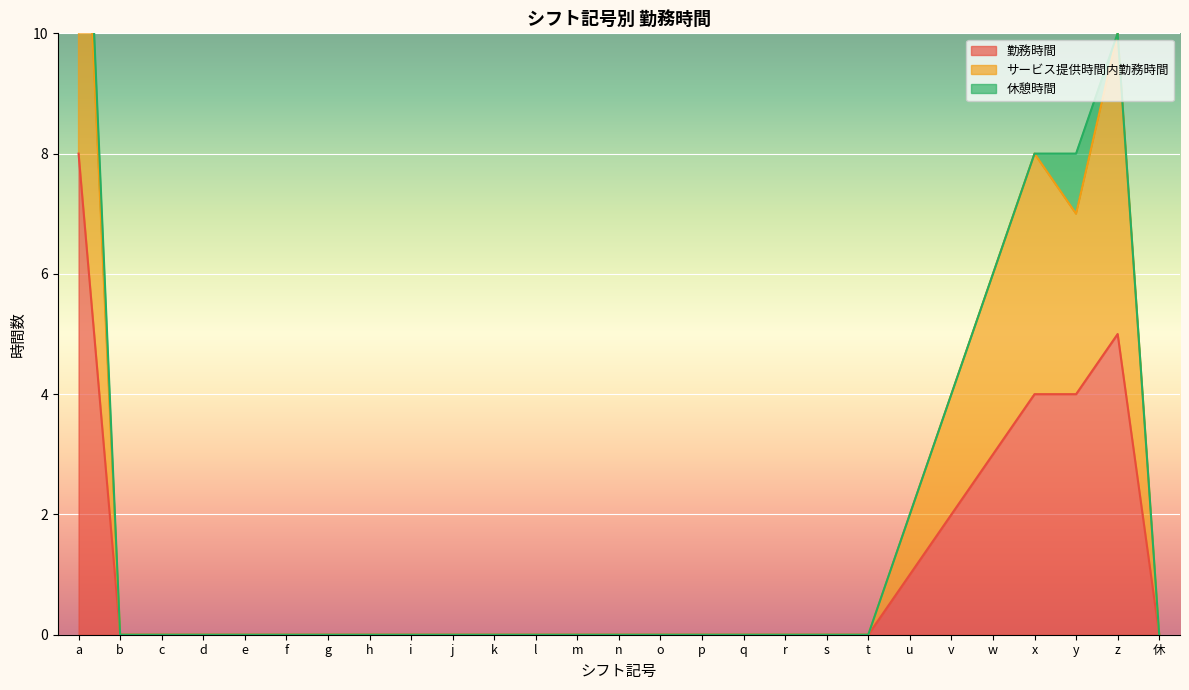

What is the label of the 24th point from the left?

x